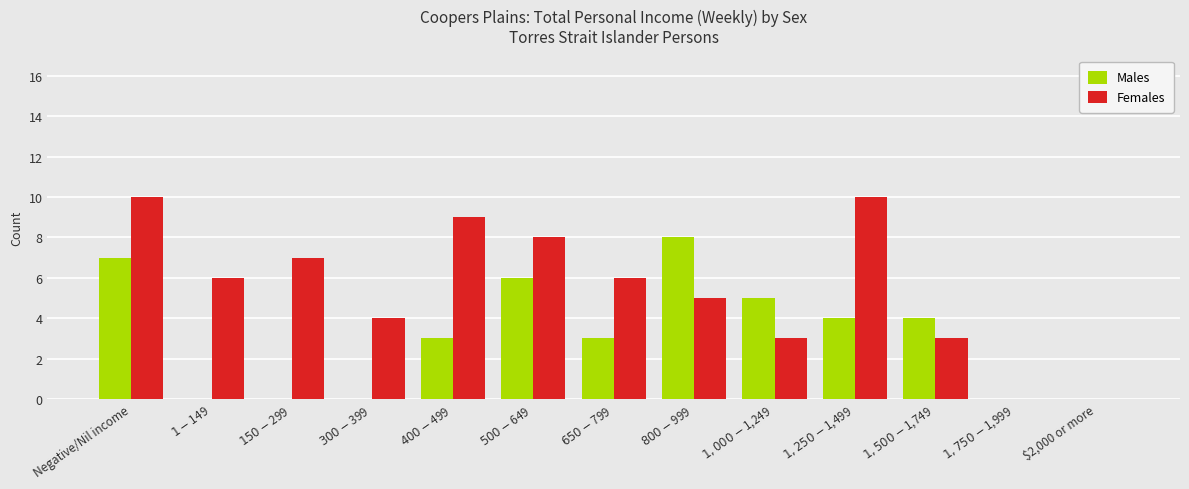

Reading left to right, what are all the values shown in this chart?

Males: Negative/Nil income=7	$1-$149=0	$150-$299=0	$300-$399=0	$400-$499=3	$500-$649=6	$650-$799=3	$800-$999=8	$1,000-$1,249=5	$1,250-$1,499=4	$1,500-$1,749=4	$1,750-$1,999=0	$2,000 or more=0
Females: Negative/Nil income=10	$1-$149=6	$150-$299=7	$300-$399=4	$400-$499=9	$500-$649=8	$650-$799=6	$800-$999=5	$1,000-$1,249=3	$1,250-$1,499=10	$1,500-$1,749=3	$1,750-$1,999=0	$2,000 or more=0